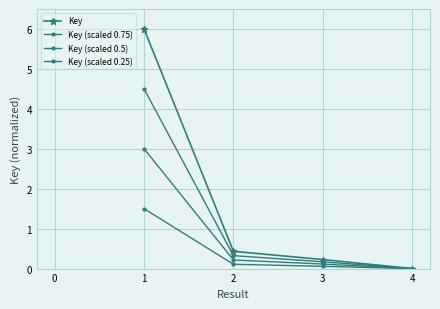

How many categories are shown in the chart?

4